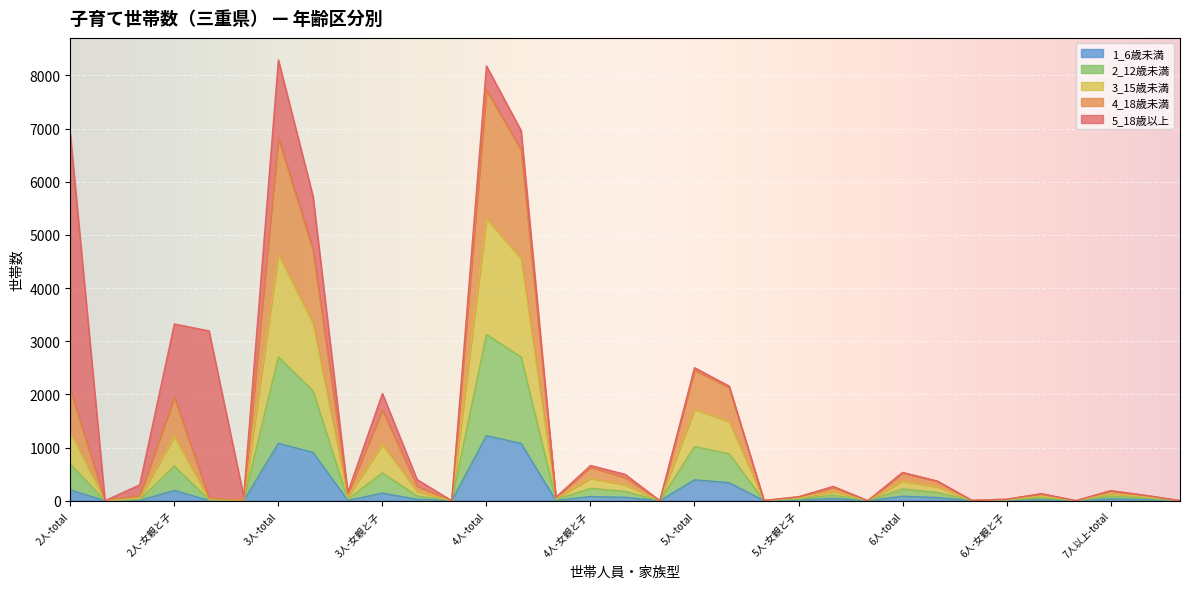

Where is 1_6歳未満 nearest to the value 611?

5人-total